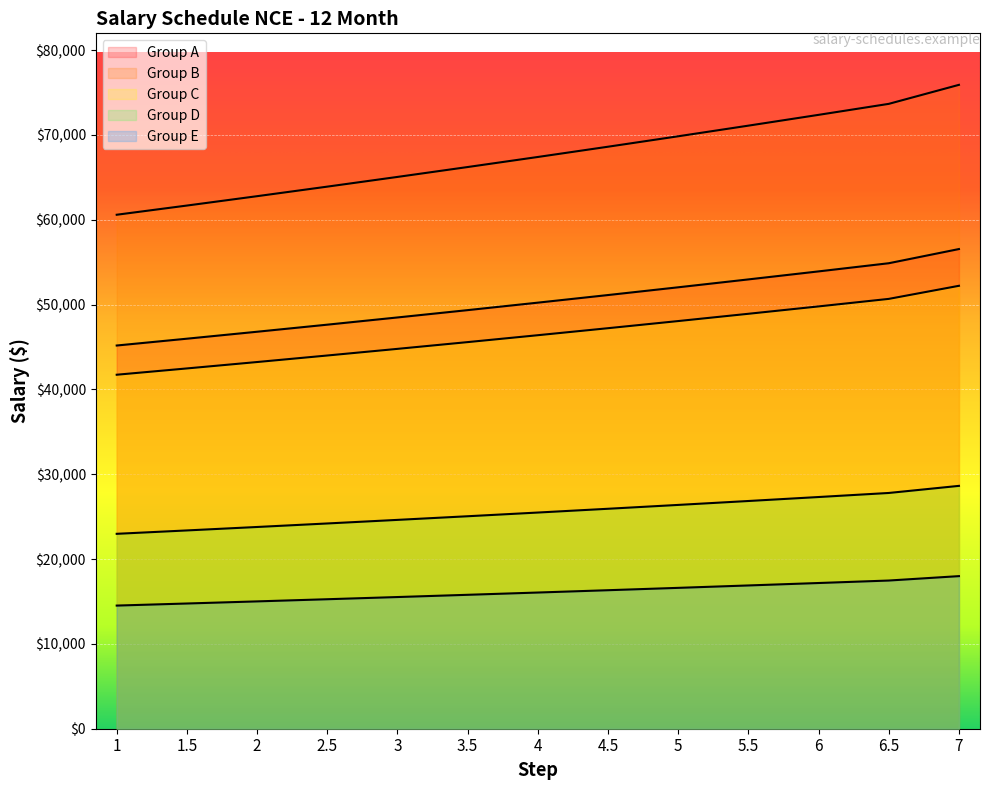

True or false: Group A has more than 2 points higher than both neighbors.

False